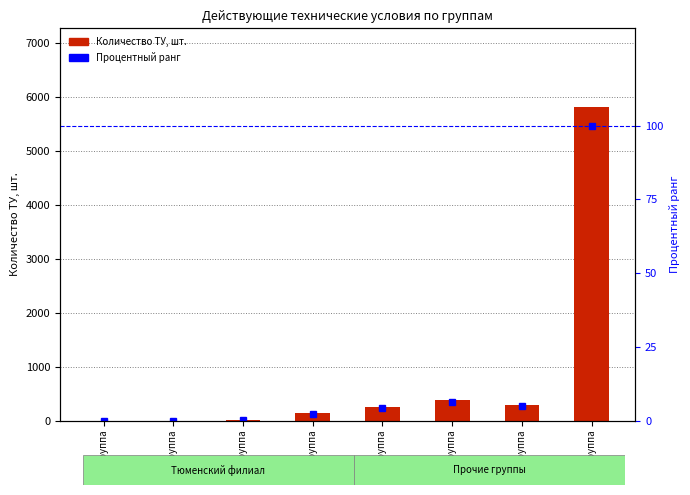

Read the Количество технических условий, шт. value at 6-я группа.

375.0